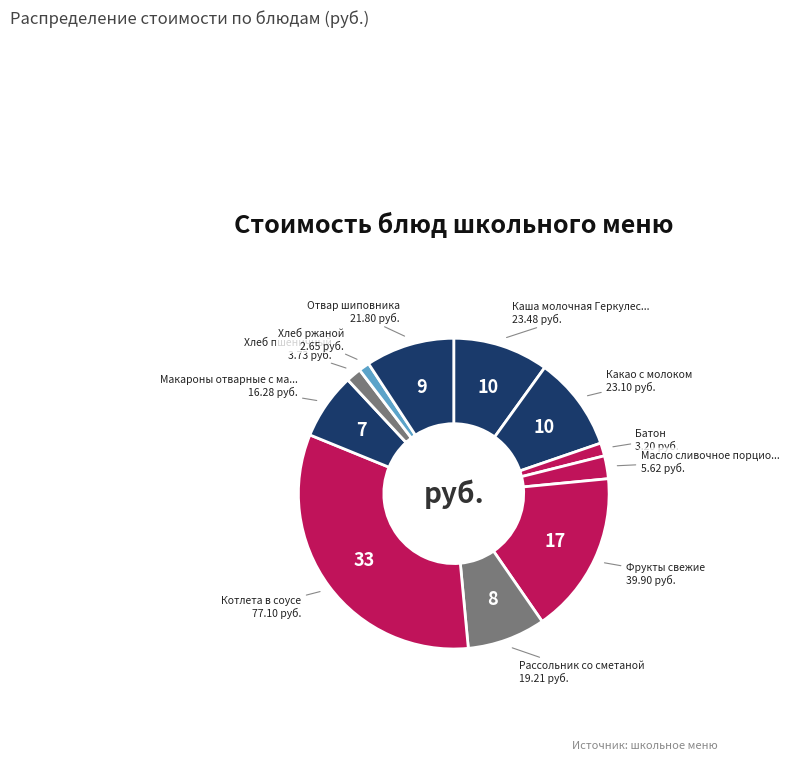

How many segments does this pie chart have?

11